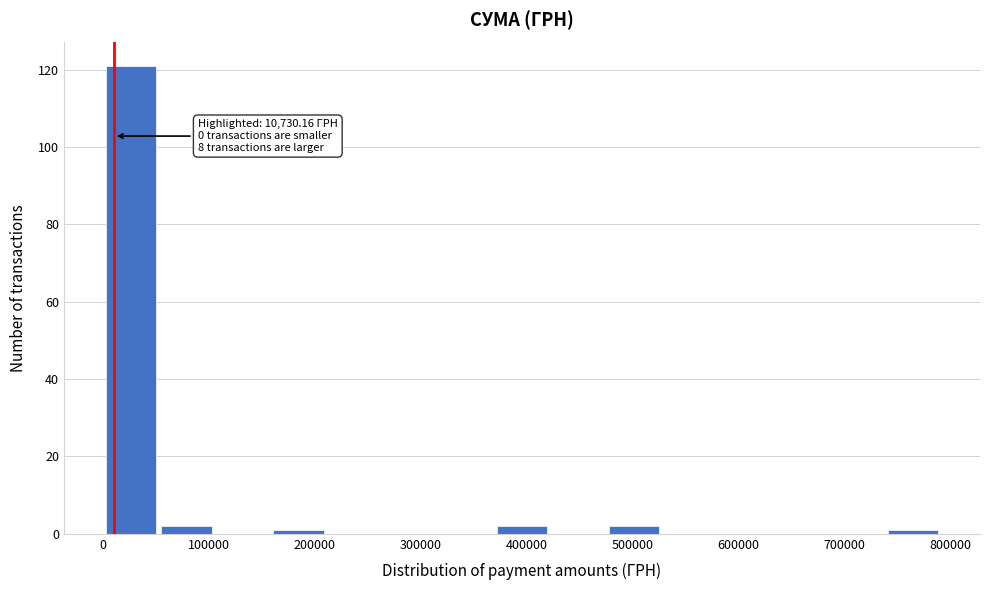

Which range on the x-axis has the tallest bar?

0 to 50000